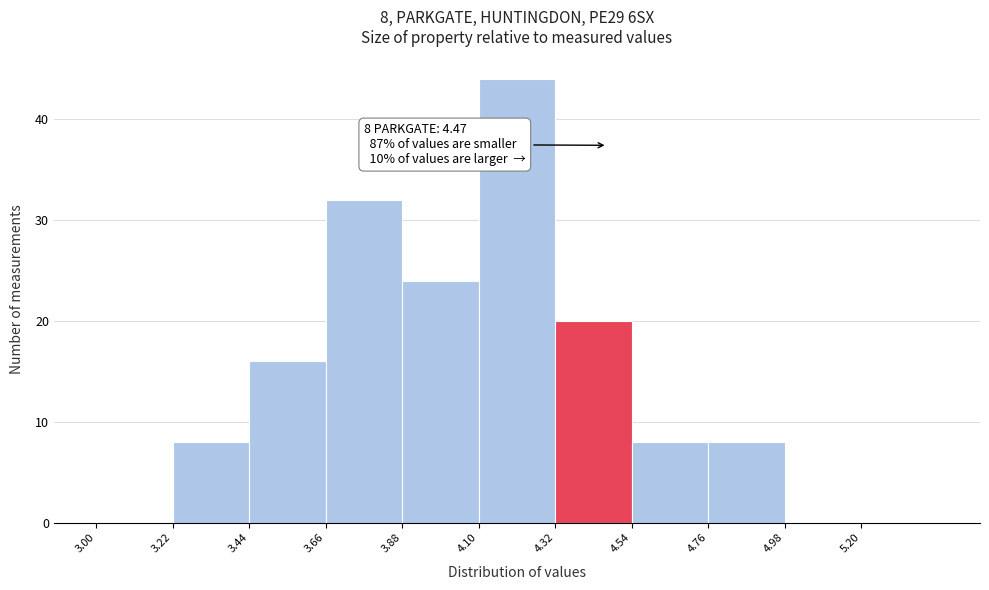

Over which range of the x-axis is the bar tallest?

4.10 to 4.32